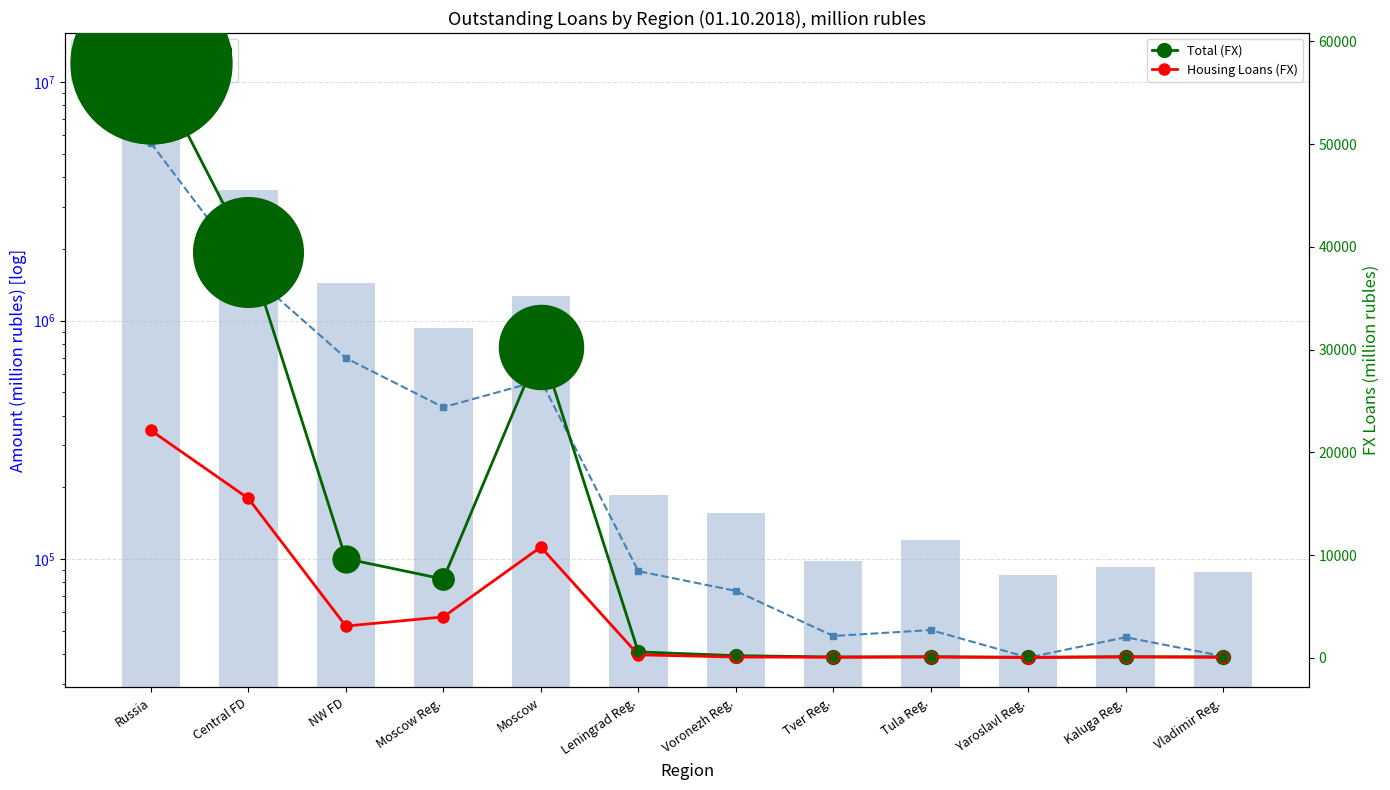

What is the greatest value displayed?

12069155